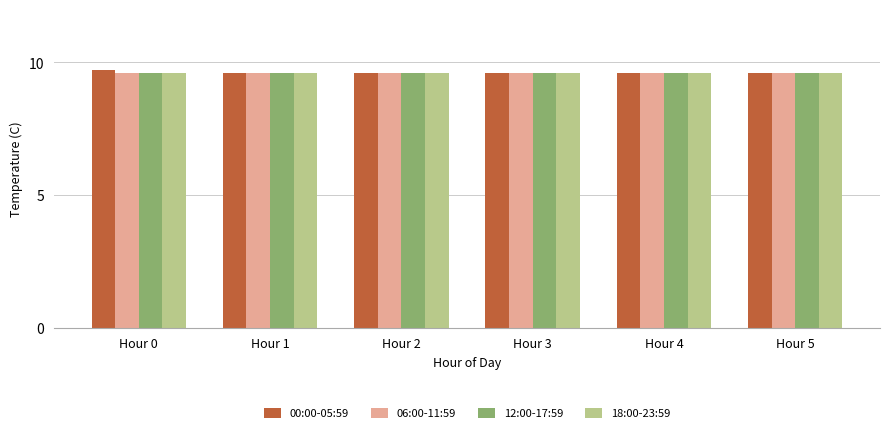

What is the sum of the 18:00-23:59 values at Hour 3 and Hour 1?

19.2